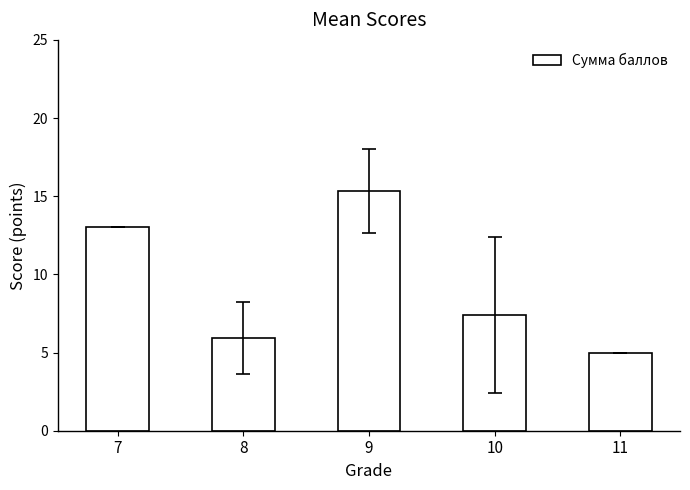

What is the change in value from 10 to 11?

-2.4